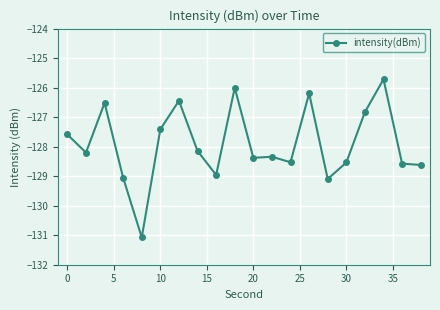

What is the difference between the maximum and minimum values?

5.4